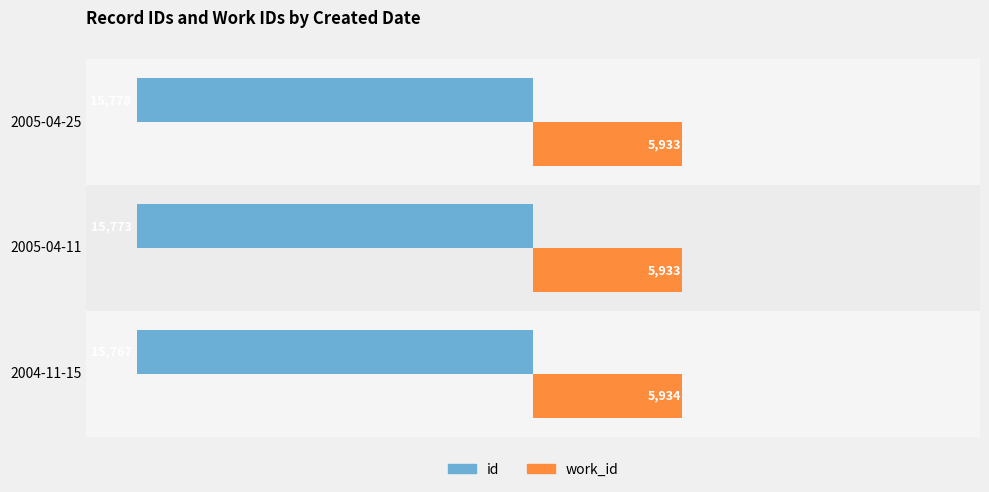

What is the sum of all id values?

-47318